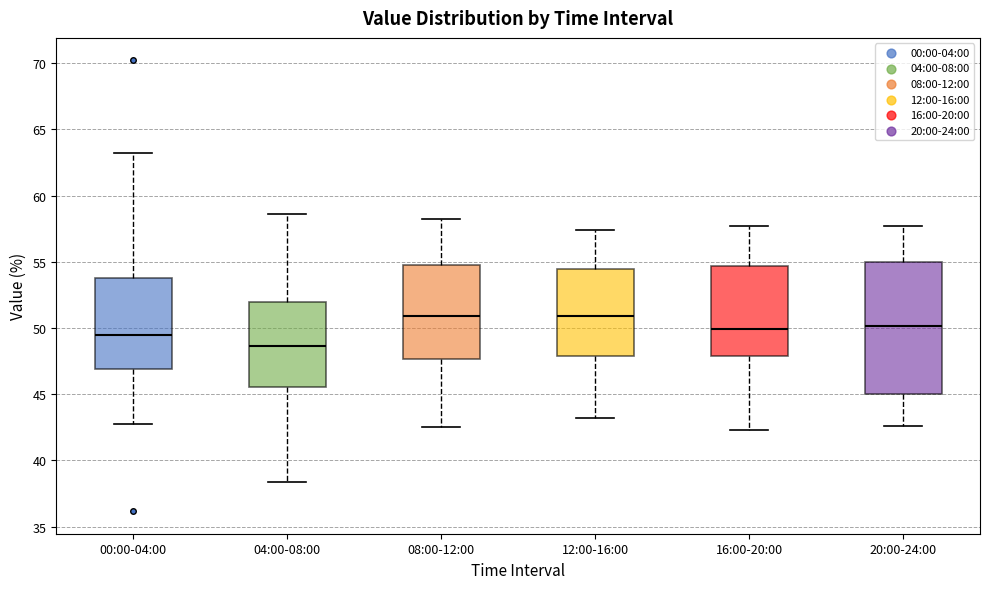

Which box has the lowest median line?

04:00-08:00